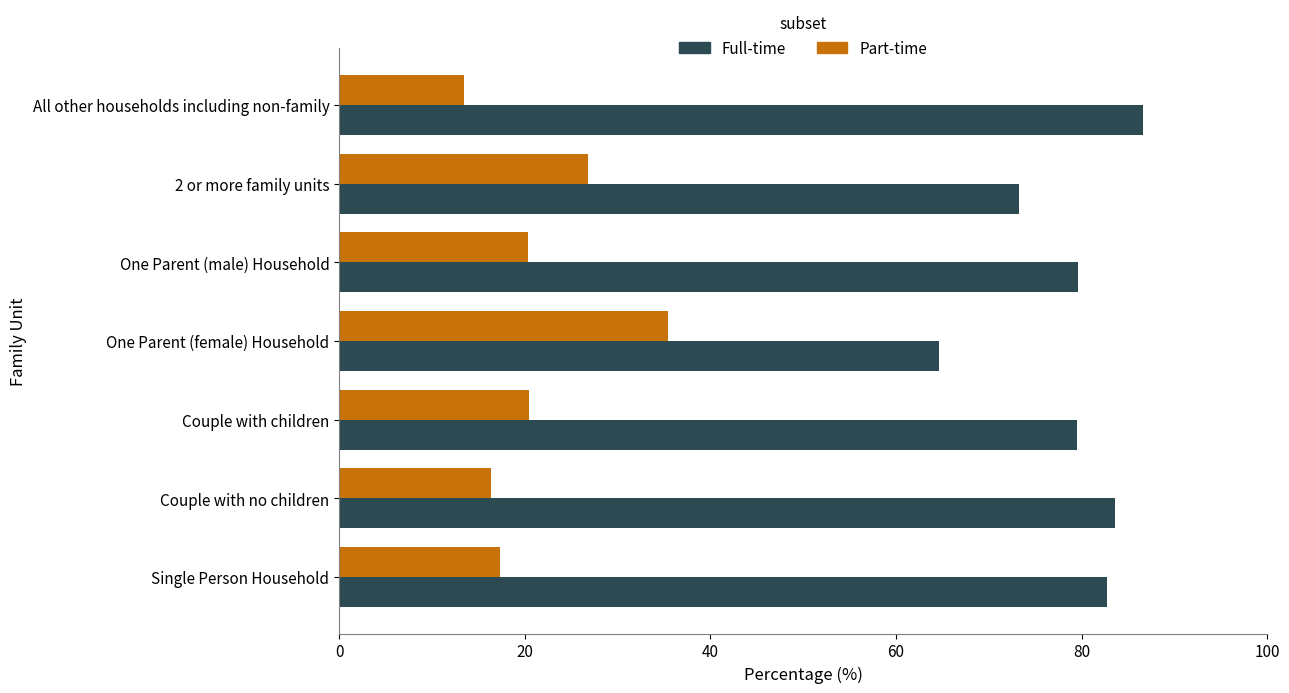

What is the spread (max minus min) of values at One Parent (female) Household?

29.2